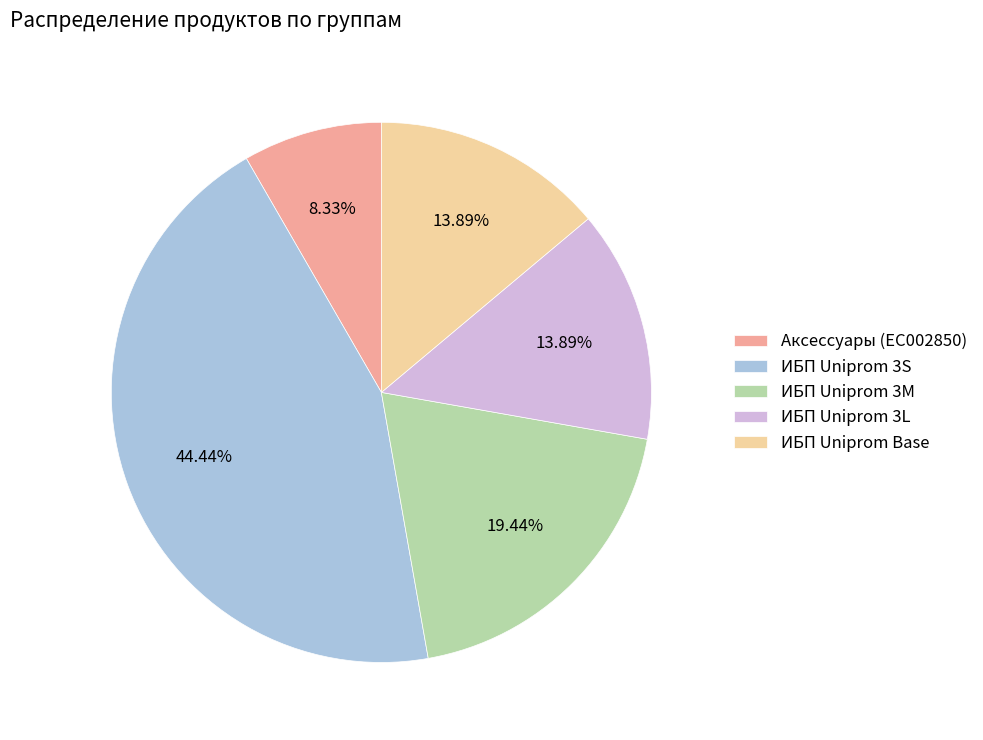

How much of the chart is everything except ИБП Uniprom 3L?

86.1%